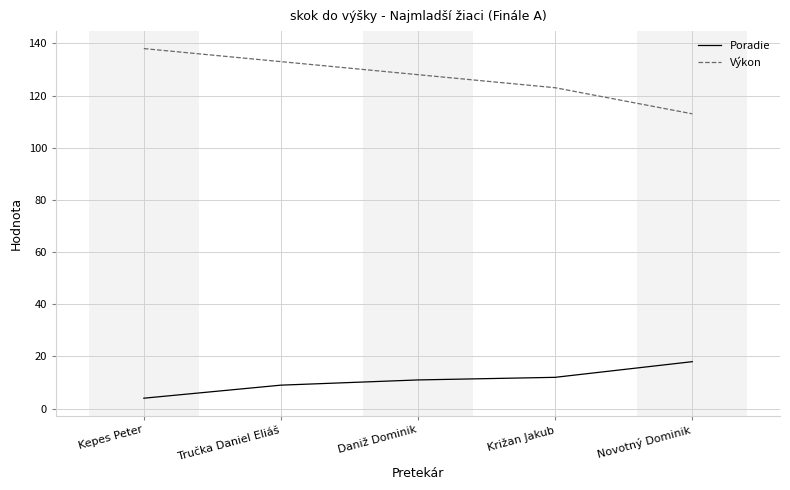

What position from the left is Križan Jakub?

4